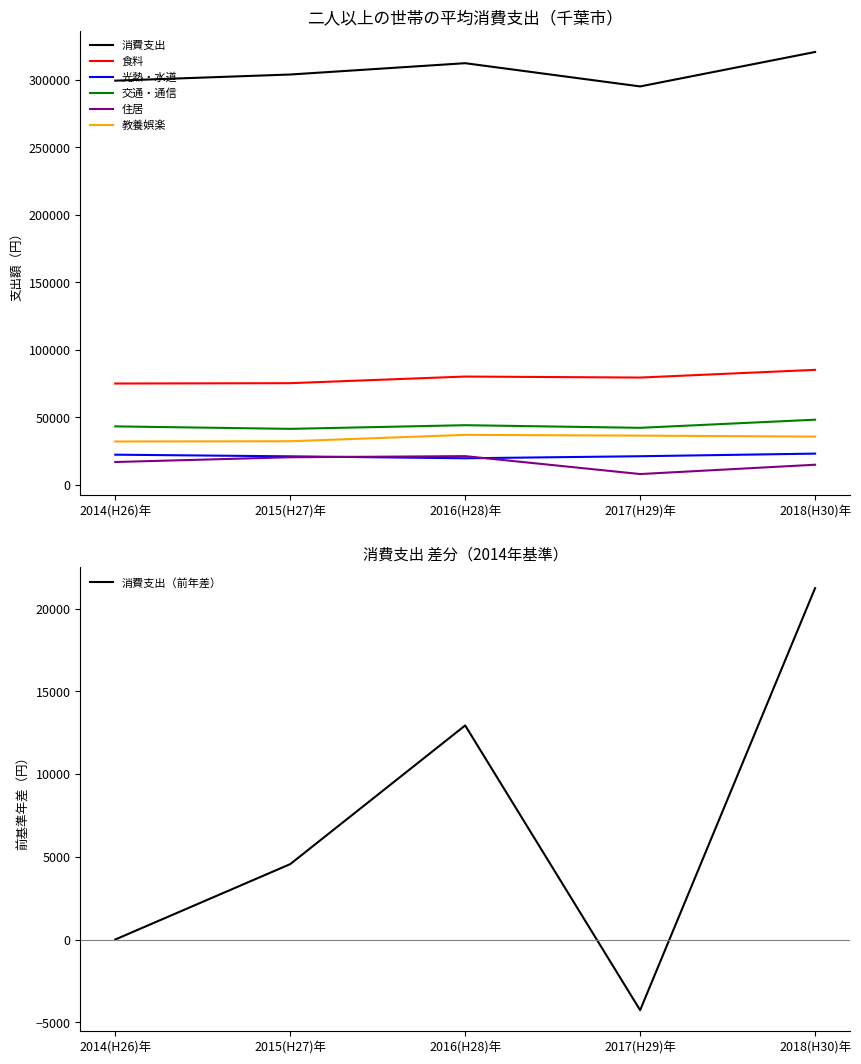

Rank the series by their maximum value, from lowest to highest.

住居, 光熱・水道, 教養娯楽, 交通・通信, 食料, 消費支出